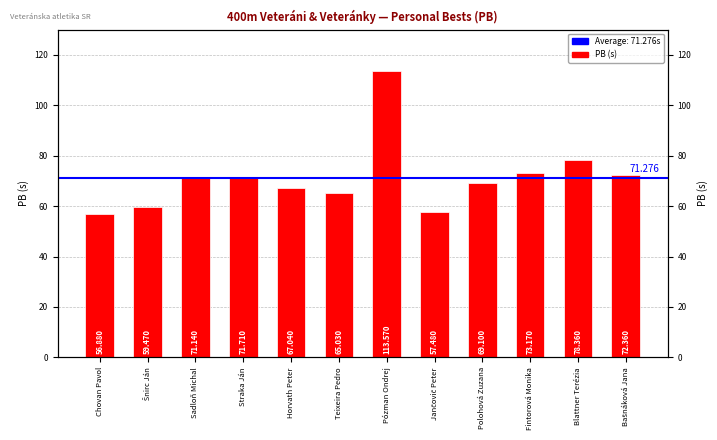

Reading left to right, transcribe all the data shown in this chart.

56.9	59.5	71.1	71.7	67.0	65.0	113.6	57.5	69.1	73.2	78.4	72.4